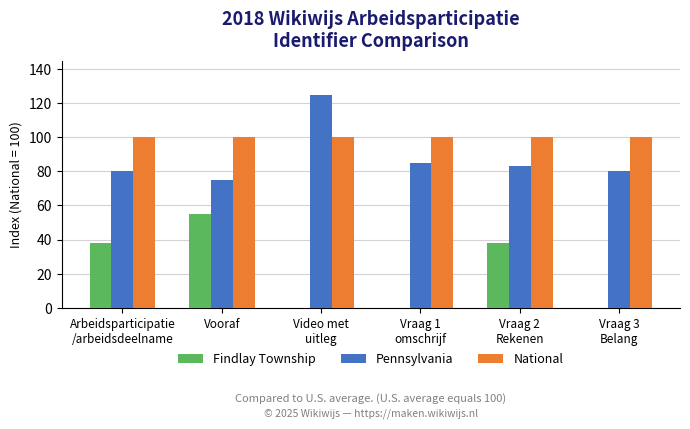

Are the bars grouped side by side (vs. stacked)?

Yes